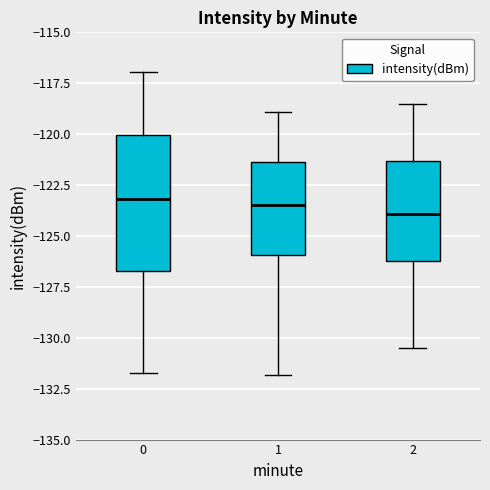

Comparing the boxes themselves (not the whiskers), which one is the tallest?

0